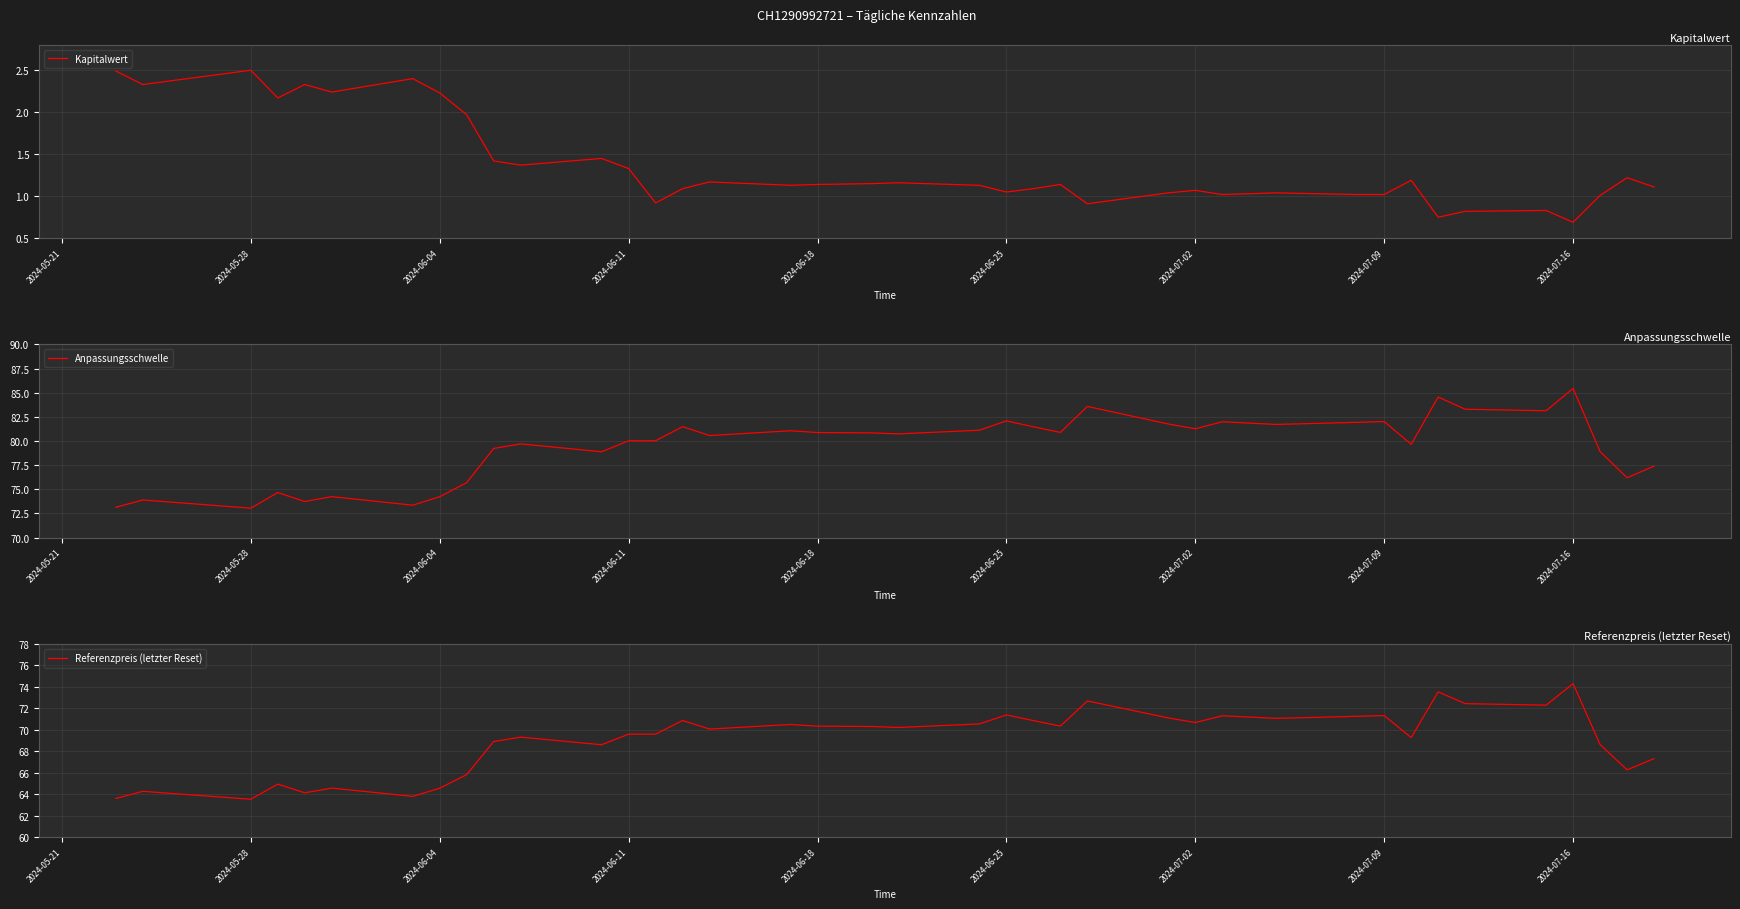

What is the minimum value for Kapitalwert?

0.7